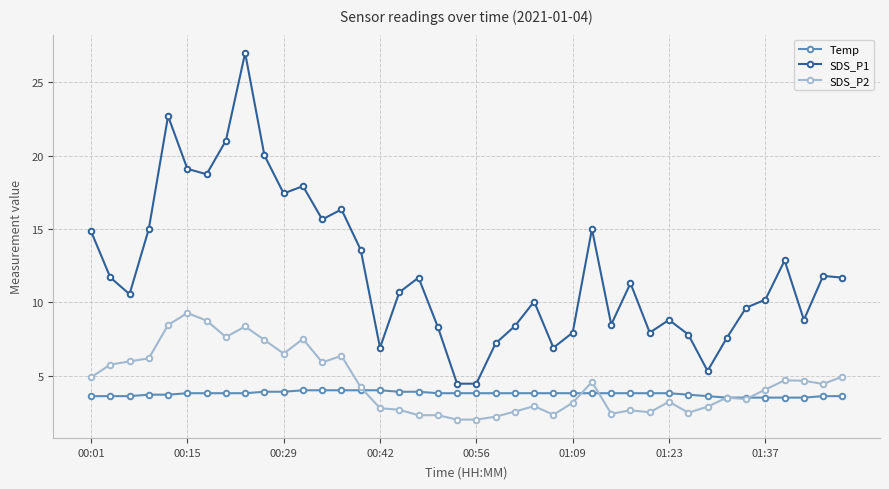

Rank the series by their maximum value, from highest to lowest.

SDS_P1, SDS_P2, Temp